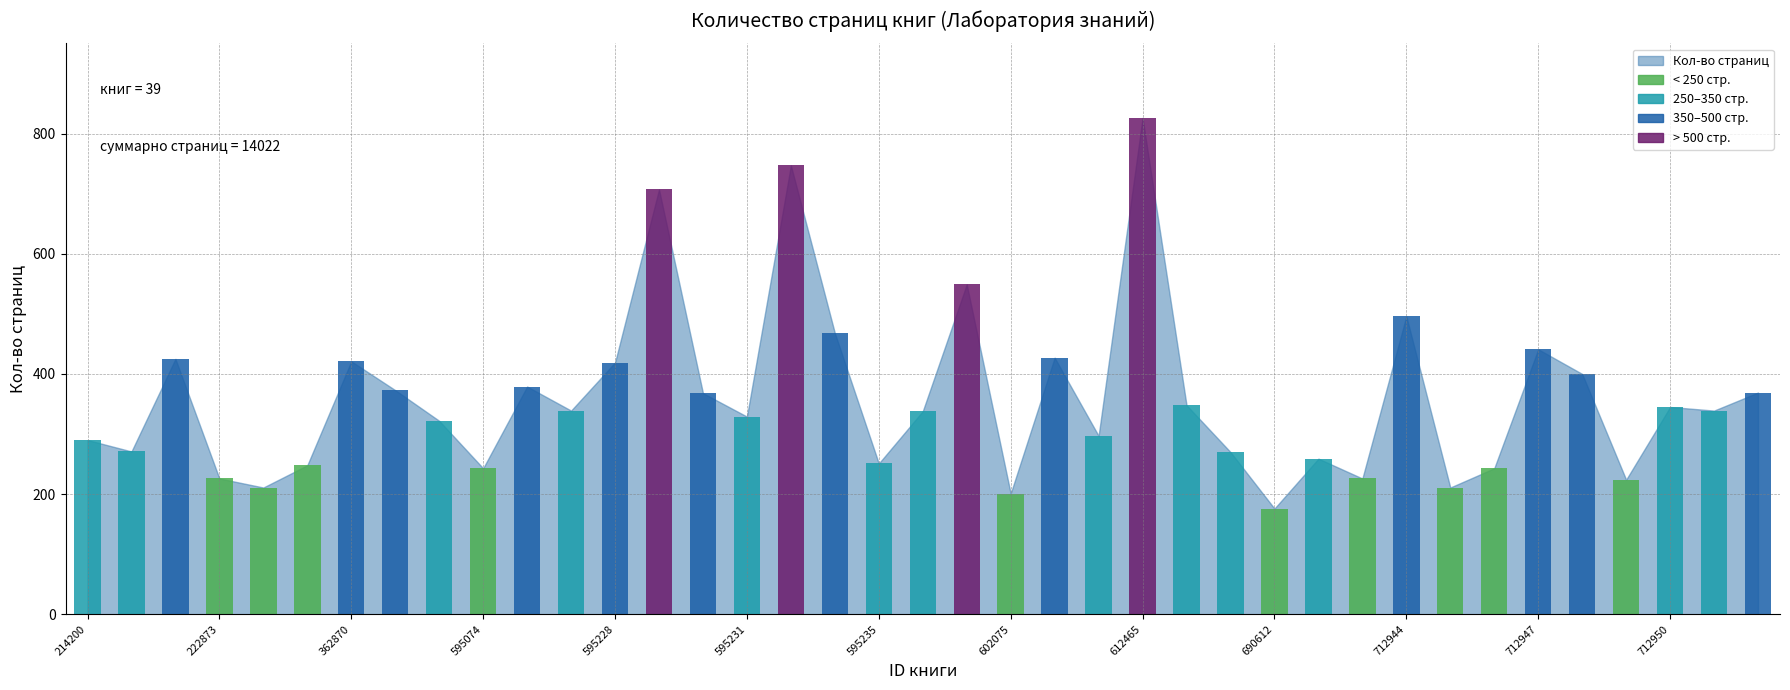

List the labels in order of value, smallest first.

690612, 602075, 236271, 712945, 712949, 222873, 712943, 595074, 712946, 362850, 595235, 690613, 690611, 214304, 214200, 602084, 595003, 595231, 595236, 595227, 712951, 712950, 616328, 595230, 712952, 448048, 595226, 712948, 595228, 362870, 222848, 602076, 712947, 595234, 712944, 602073, 595229, 595233, 612465